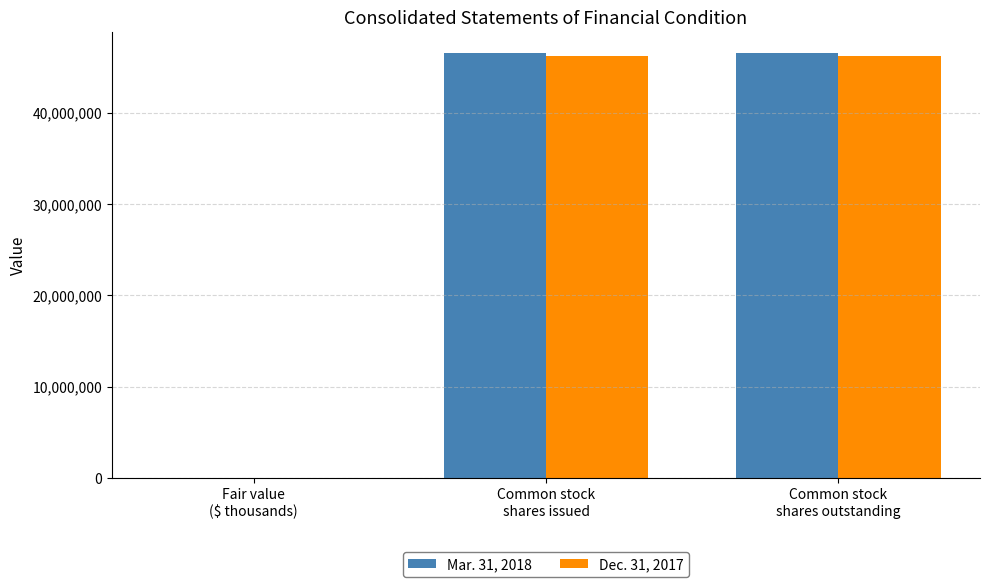

What are all the series names shown in the legend?

Mar. 31, 2018, Dec. 31, 2017